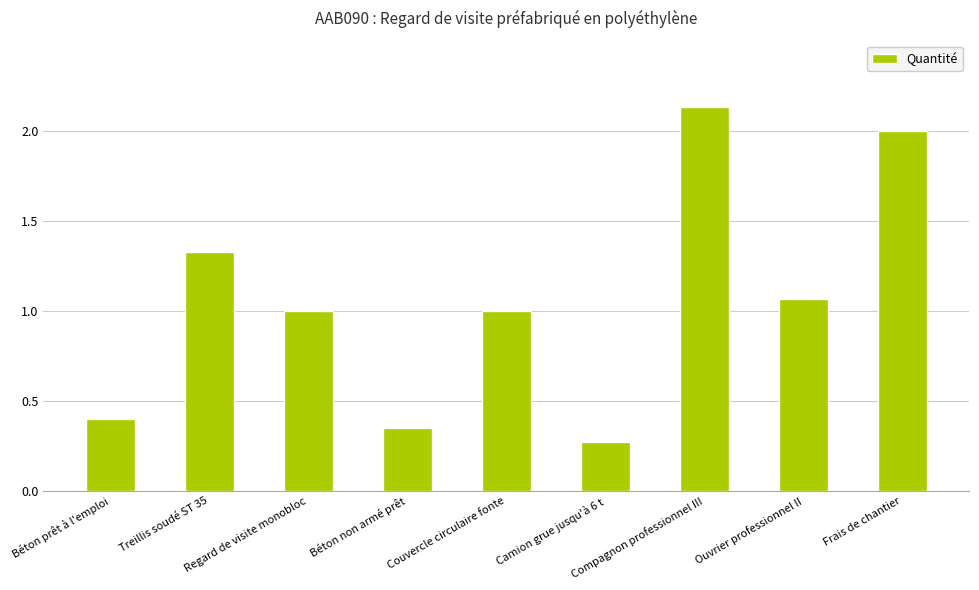

At which category does the chart reach its peak across all series?

Compagnon professionnel III